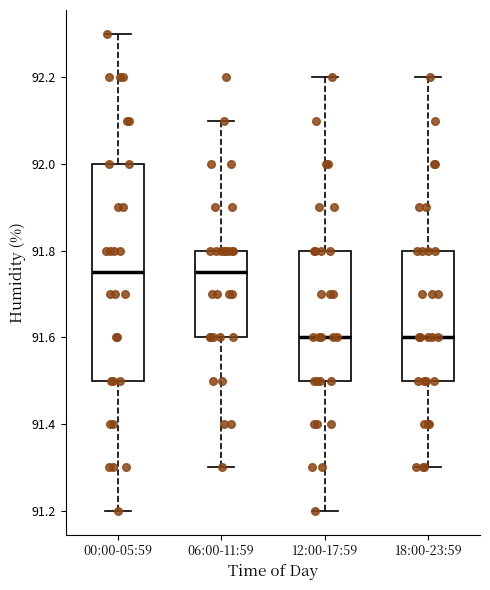

Which box is the tallest, from its lower edge to its upper edge?

00:00-05:59